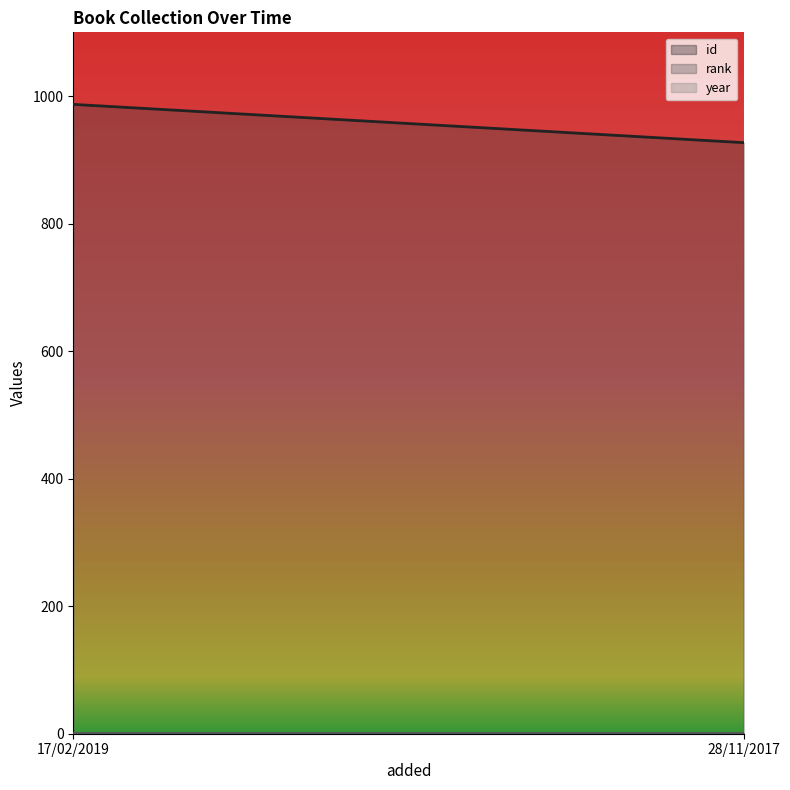

What is the sum of all rank values?

2